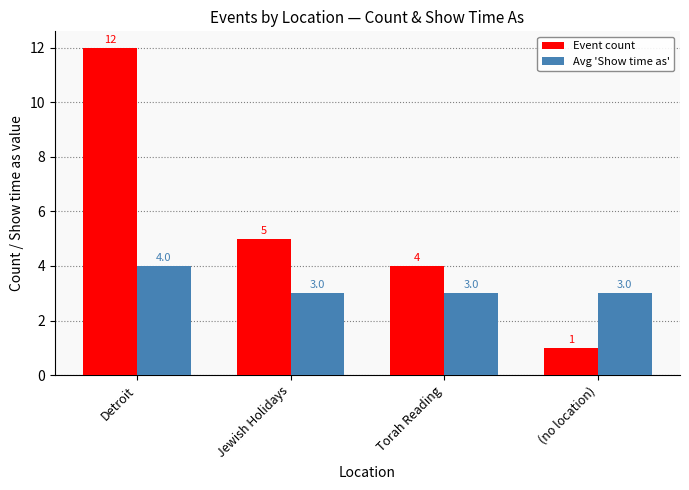

What is the sum of the Avg 'Show time as' values at (no location) and Detroit?

7